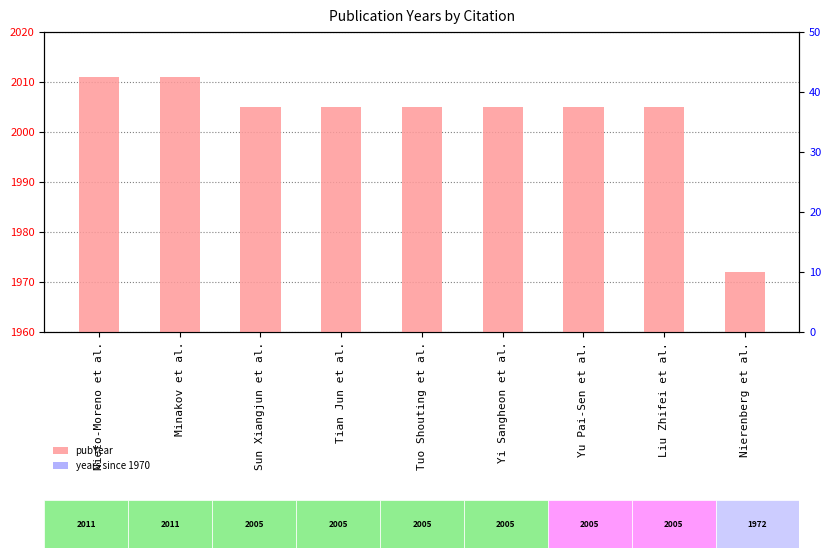

How many values in the pubYear series are below 2005?

1